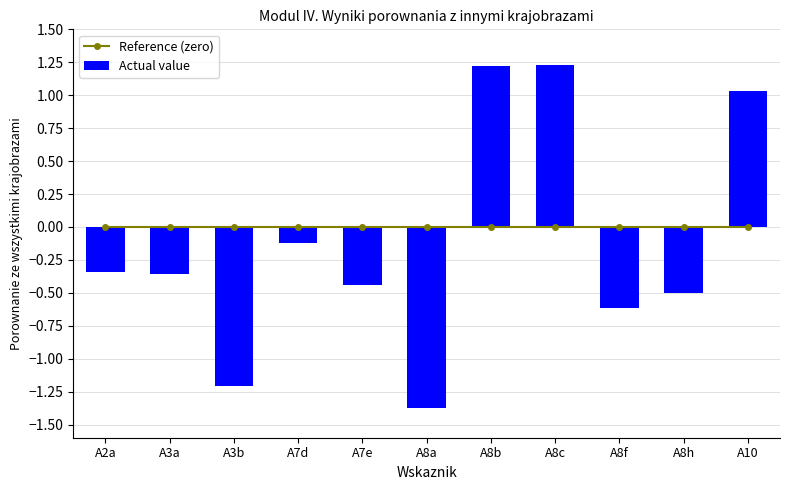

Does the chart contain stacked bars?

No